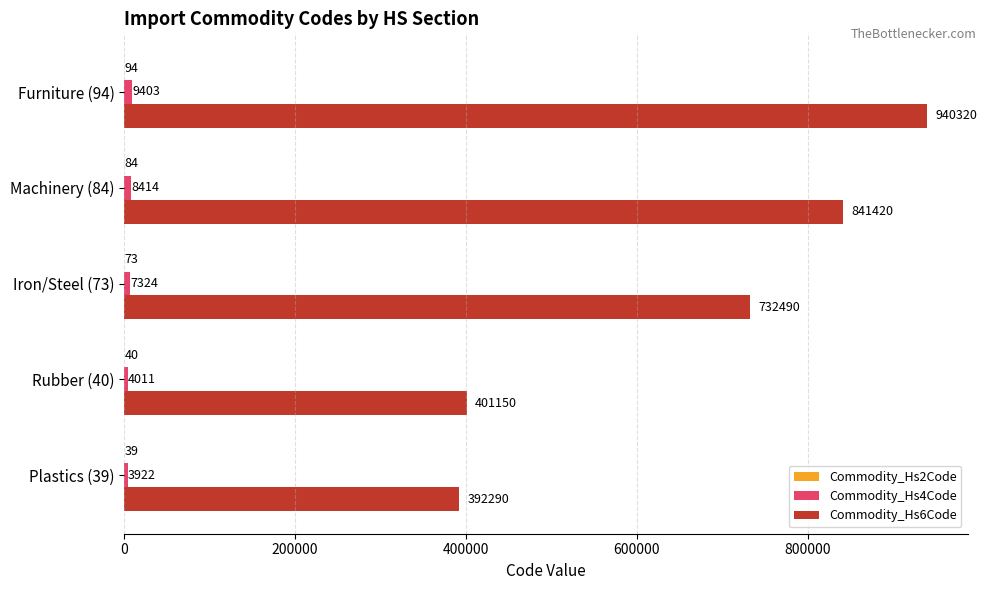

Which series changed the most between Plastics (39) and Iron/Steel (73)?

Commodity_Hs6Code